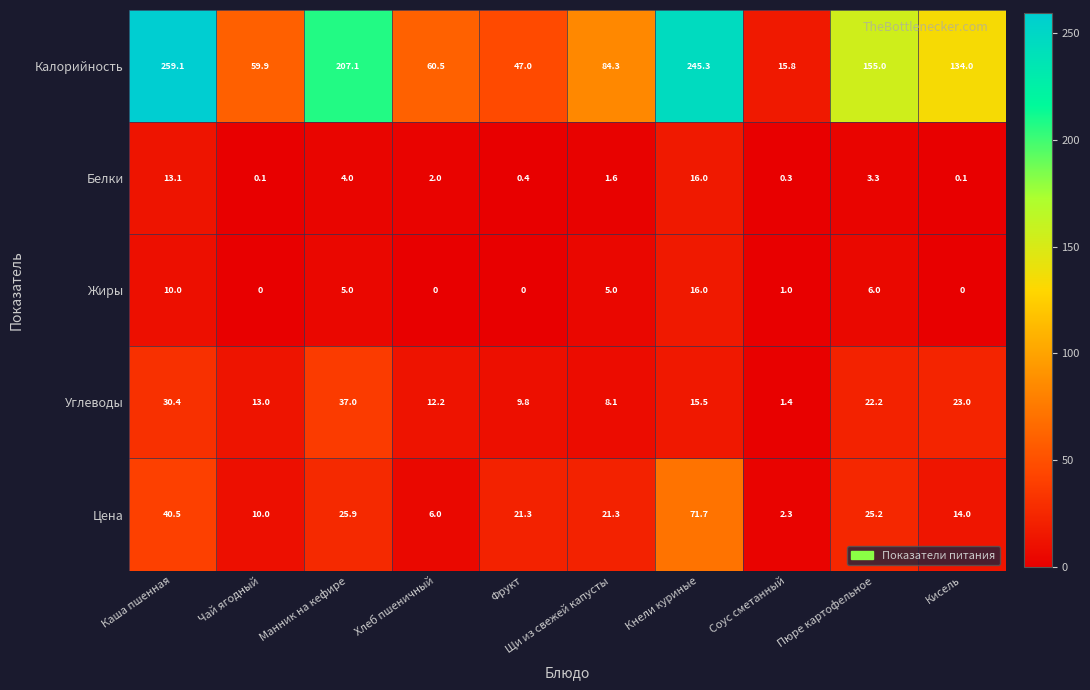

How many positive values does the Жиры series have?

6